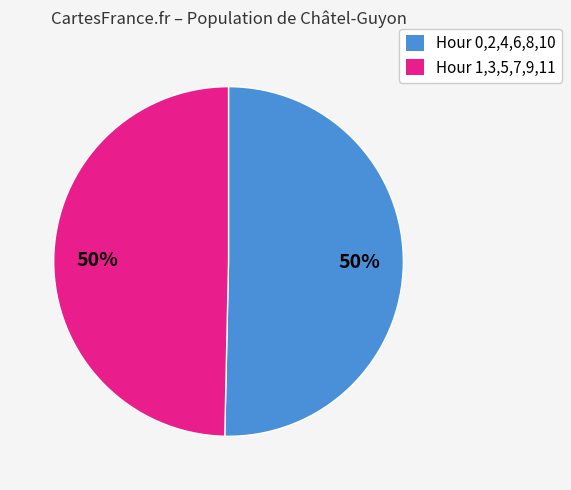

To the nearest percent, what is the average slice percentage?

50%